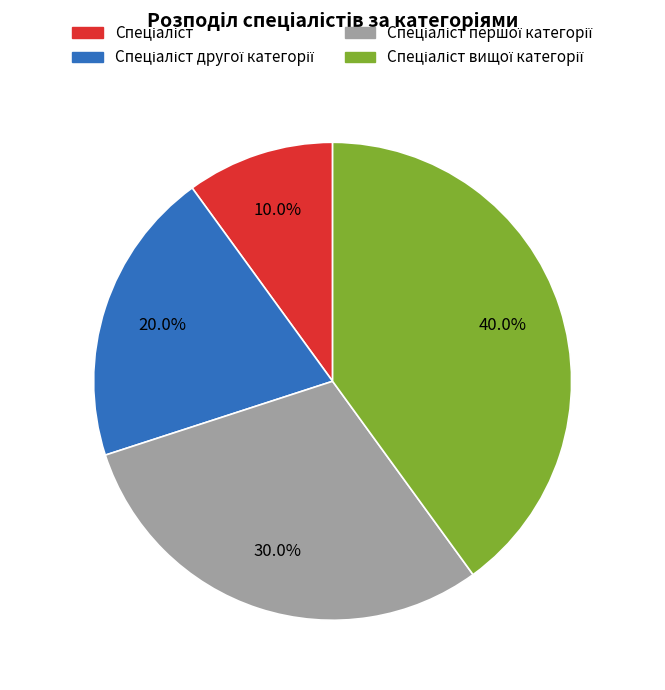

Is there any slice that represents more than half of the pie?

No